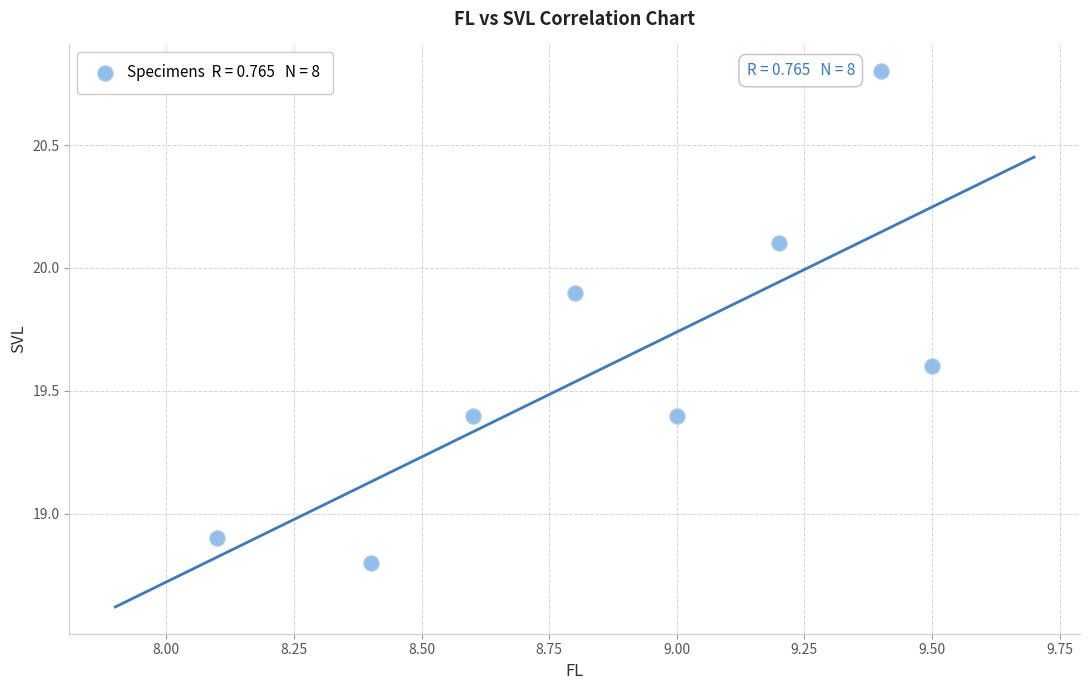

What is the range of Y values (max minus min)?

2.0